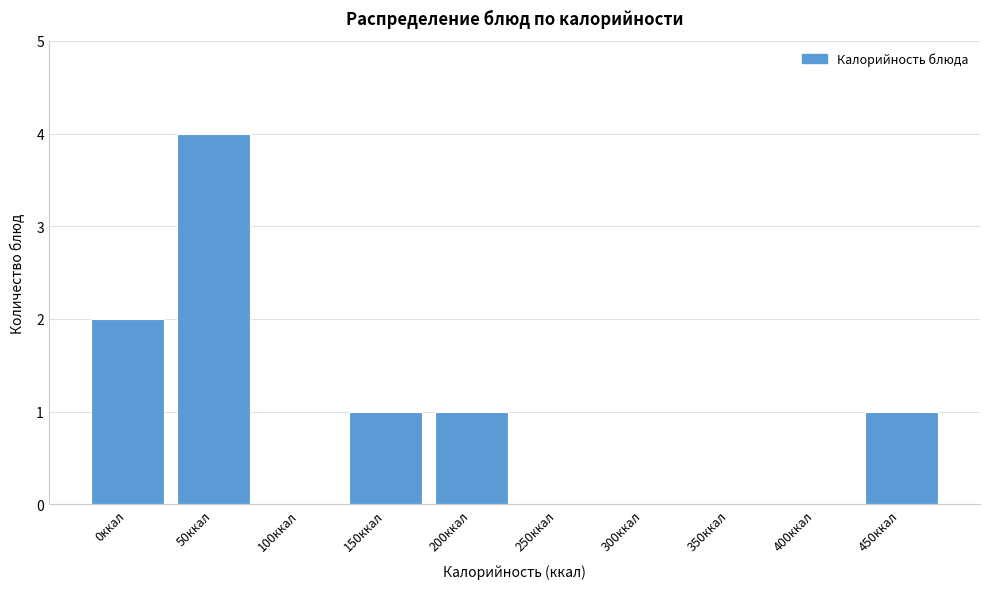

Reading right to left, what are all the values shown in this chart?

450ккал=1	400ккал=0	350ккал=0	300ккал=0	250ккал=0	200ккал=1	150ккал=1	100ккал=0	50ккал=4	0ккал=2